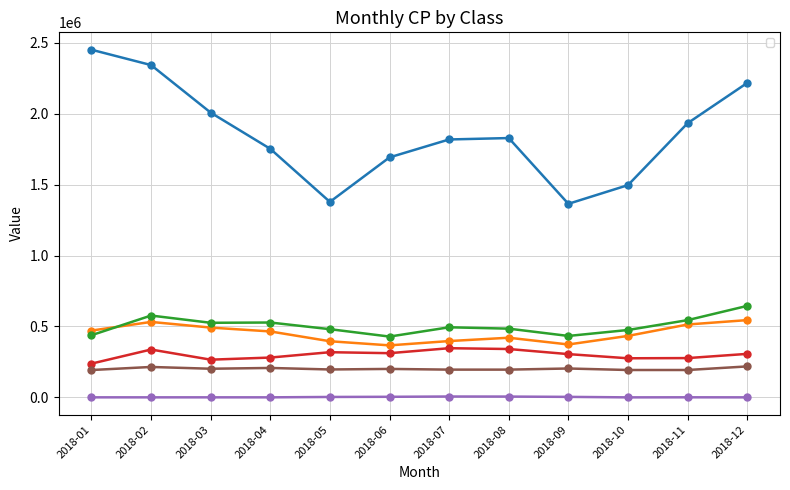

At which label does _7 reach its peak?

2018-01